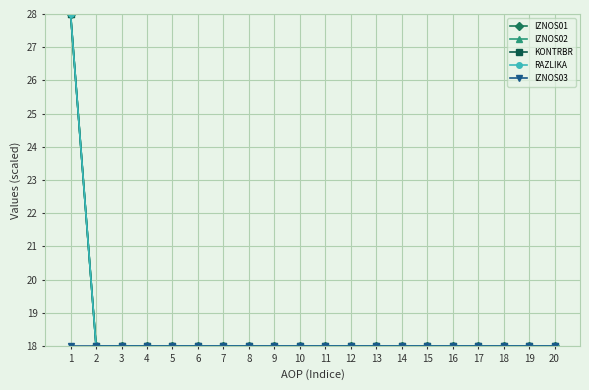

Does the chart have visible grid lines?

Yes